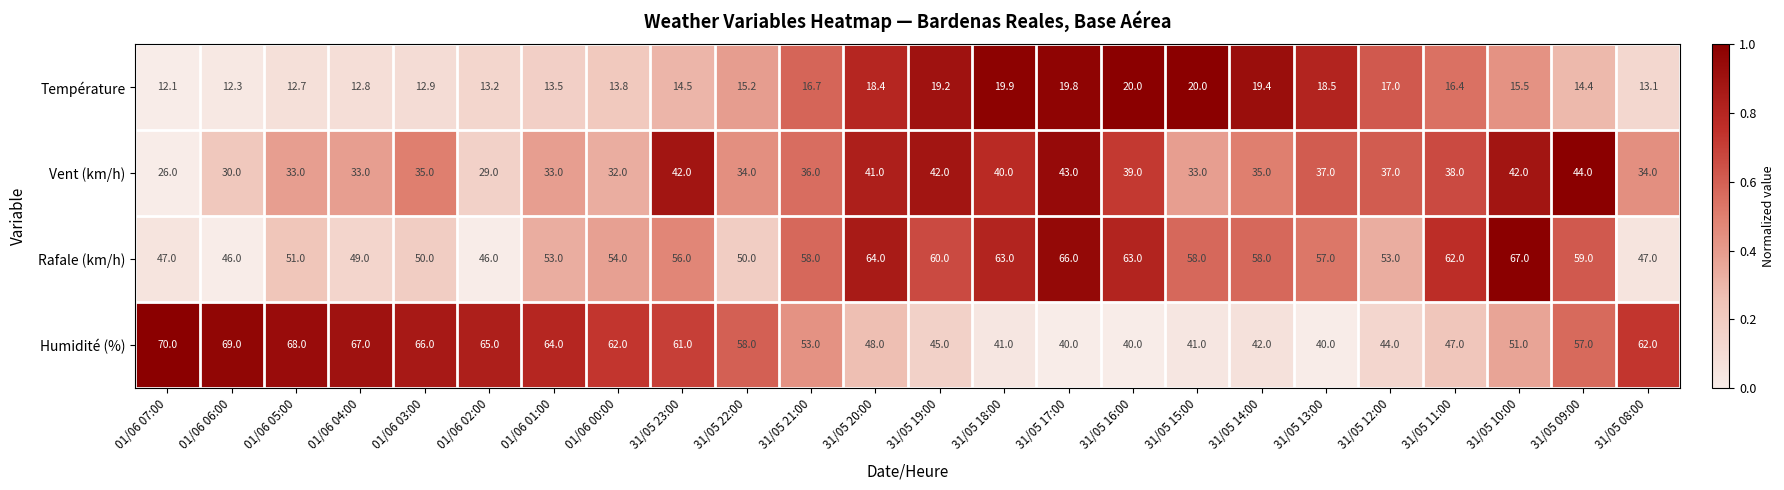

What is the difference between the second highest and second lowest values in the Vent (km/h) series?

14.0